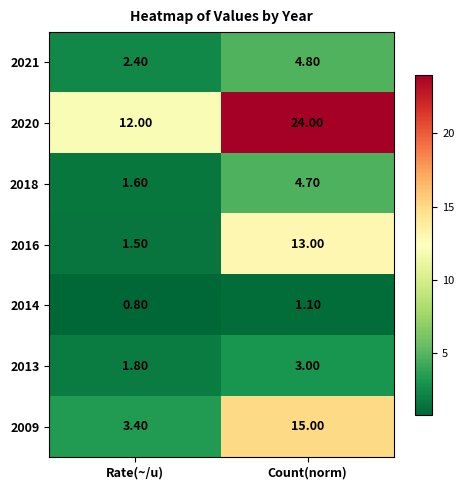

Which label corresponds to the smallest value in the chart?

Rate(~/u)